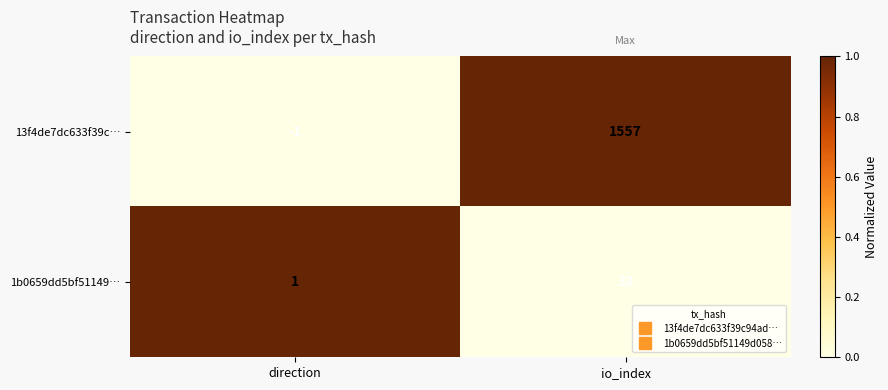

At which category is the sum across all series the highest?

io_index